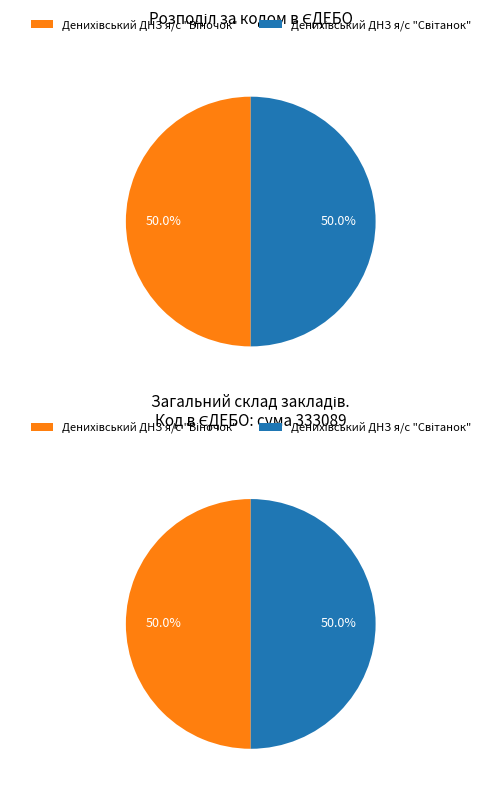

What percentage is NOT represented by Віночок (166545)?

50.0%